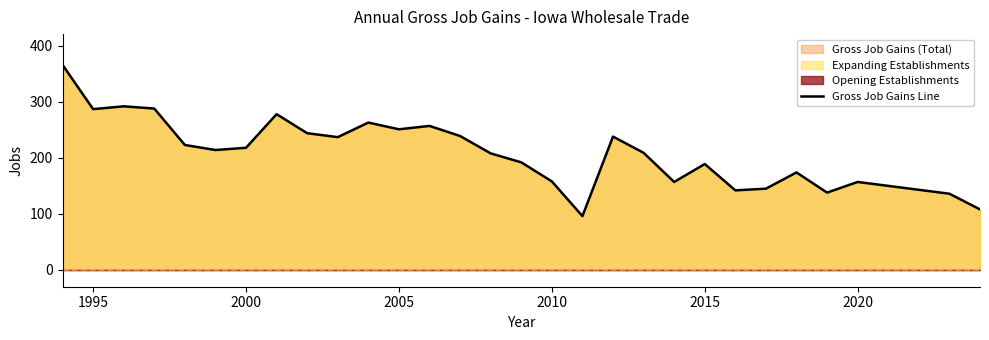

What is the smallest value displayed?

96